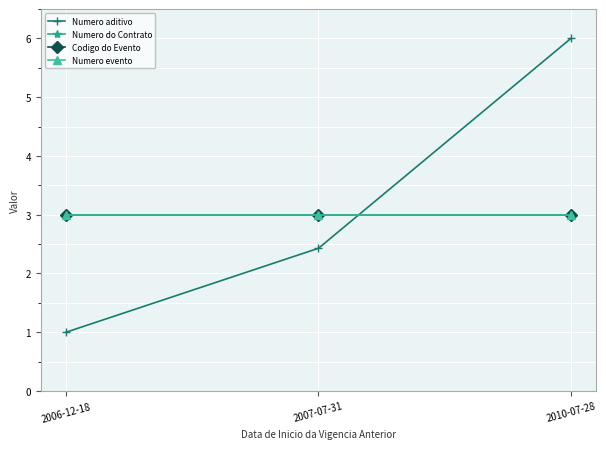

What is the label of the 3rd point from the right?

2006-12-18